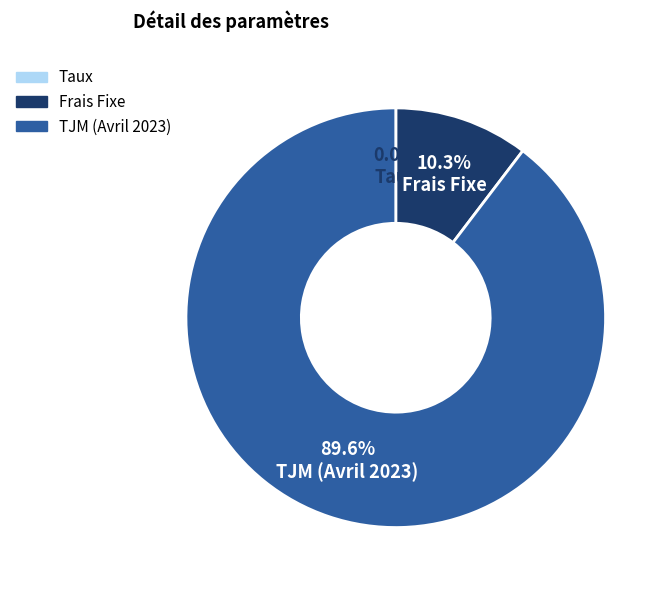

Which category has the biggest portion of the pie?

TJM (Avril 2023)